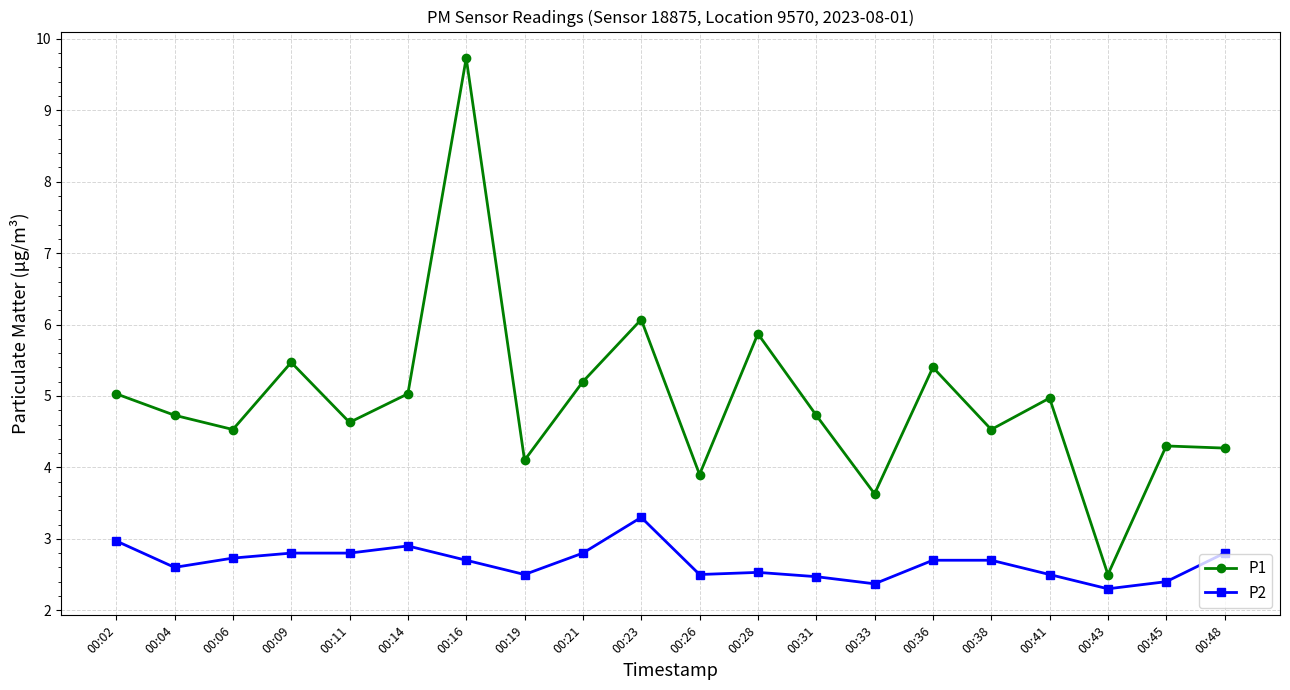

What is the sum of all P1 values?

98.6